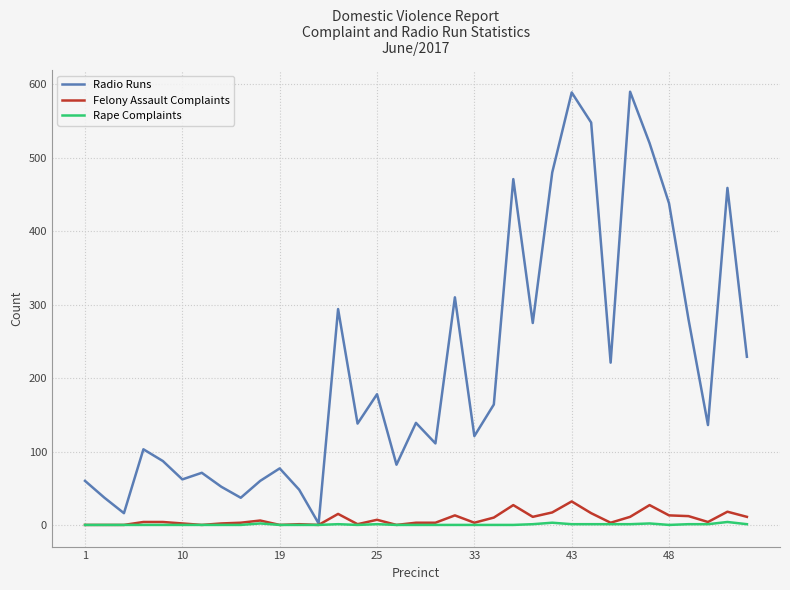

Which series has the largest range (max minus min)?

Radio Runs